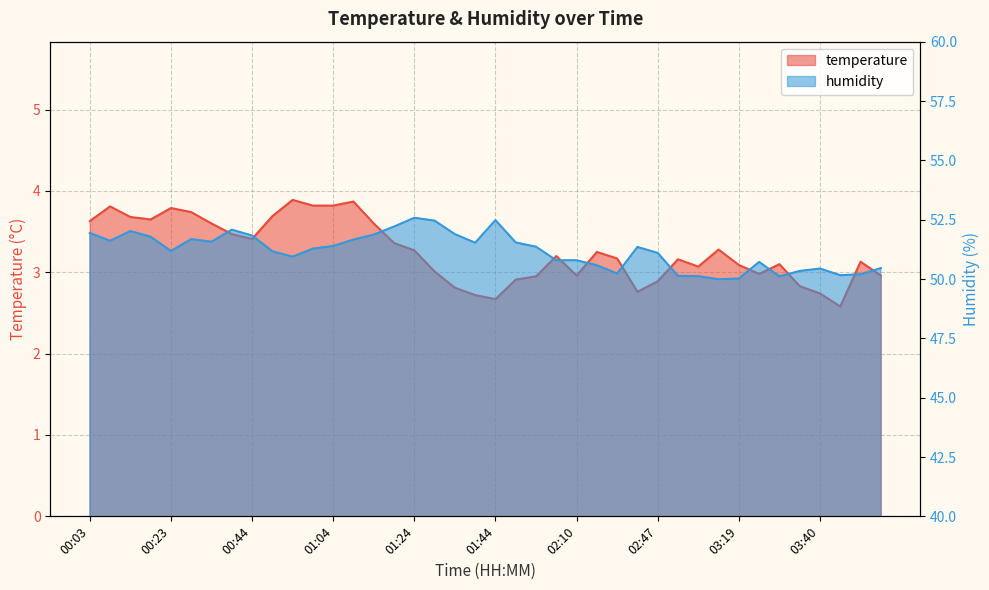

Which category has the lowest value across all series?

03:45